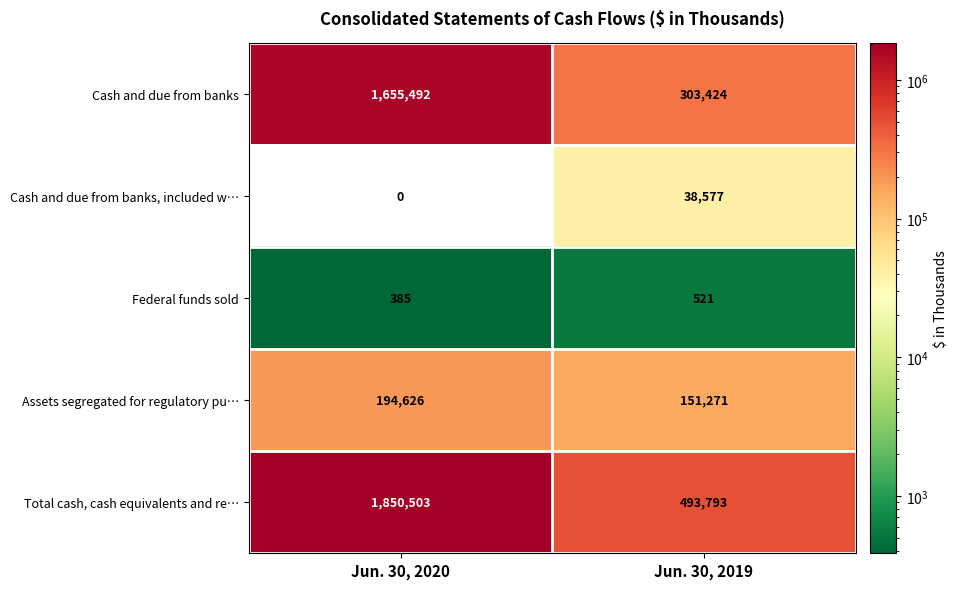

At which category is the sum across all series the highest?

Jun. 30, 2020